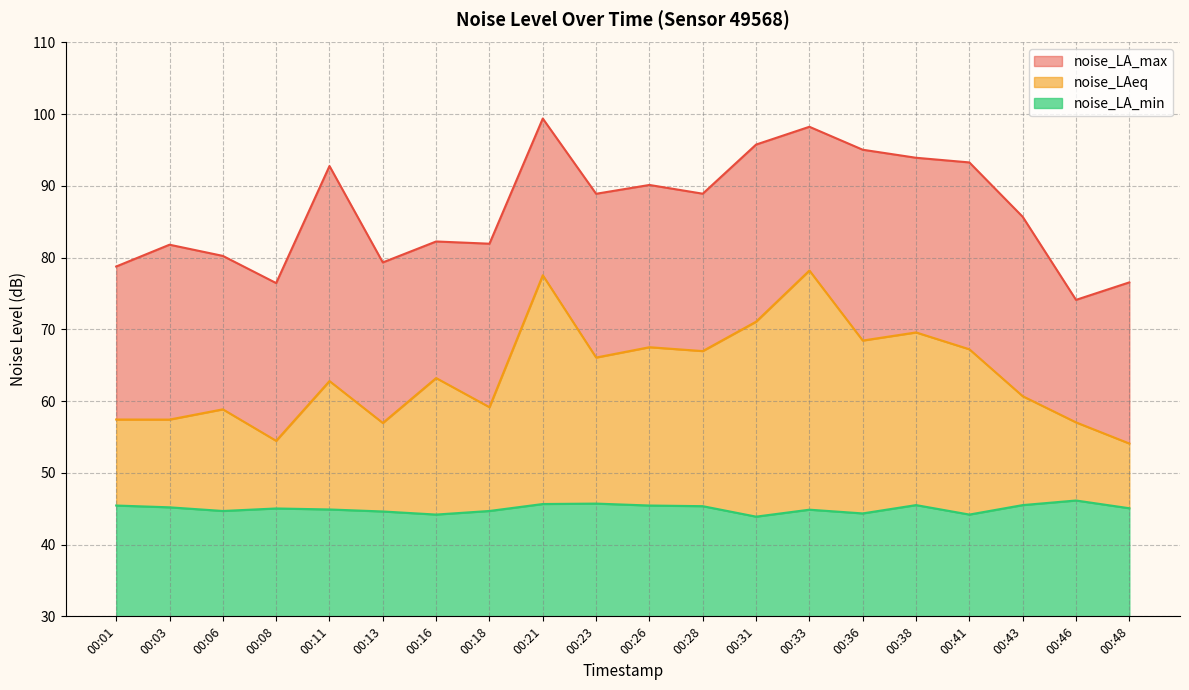

How many distinct data groups are displayed?

3